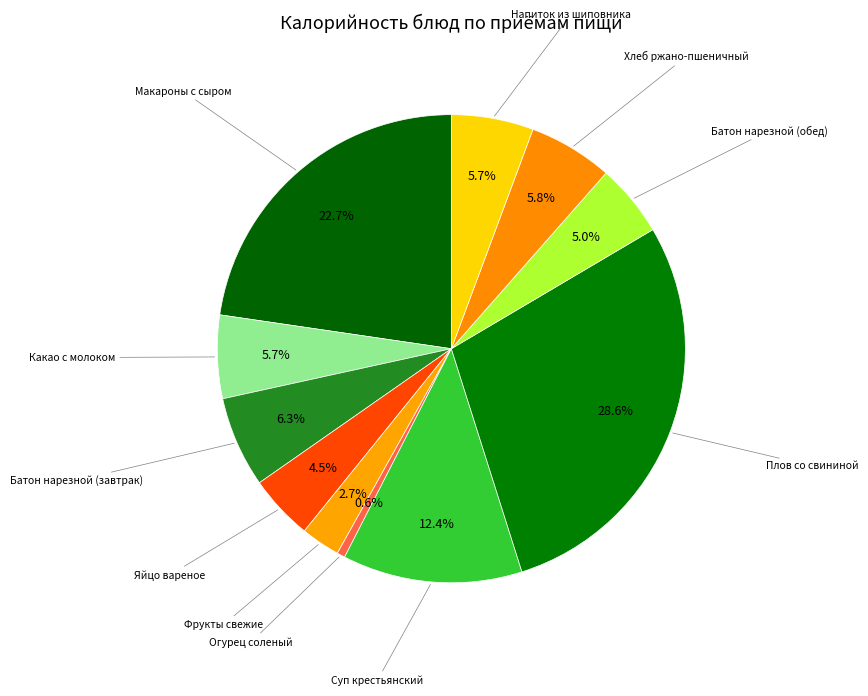

To the nearest percent, what is the difference between the Фрукты свежие and Хлеб ржано-пшеничный slice percentages?

3%